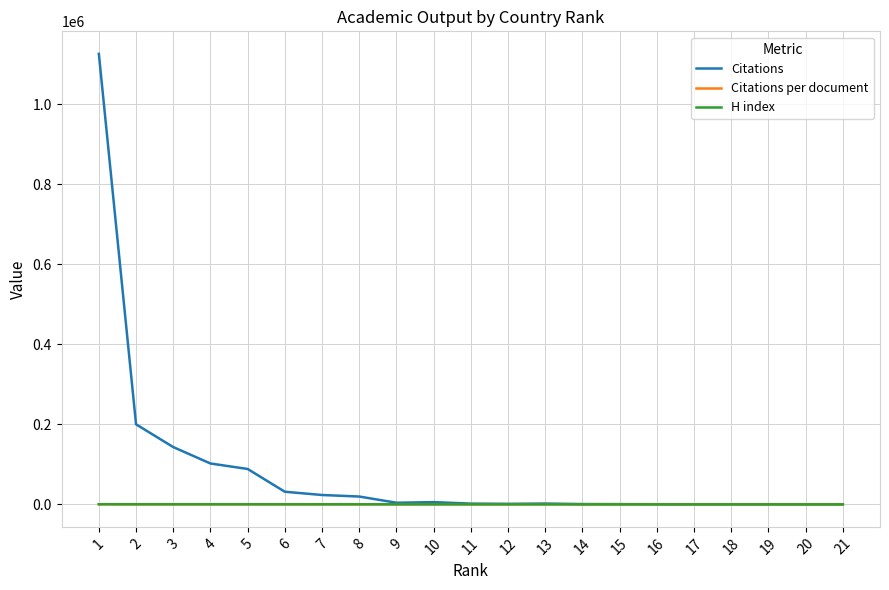

What is the spread (max minus min) of values at 7?

23329.4